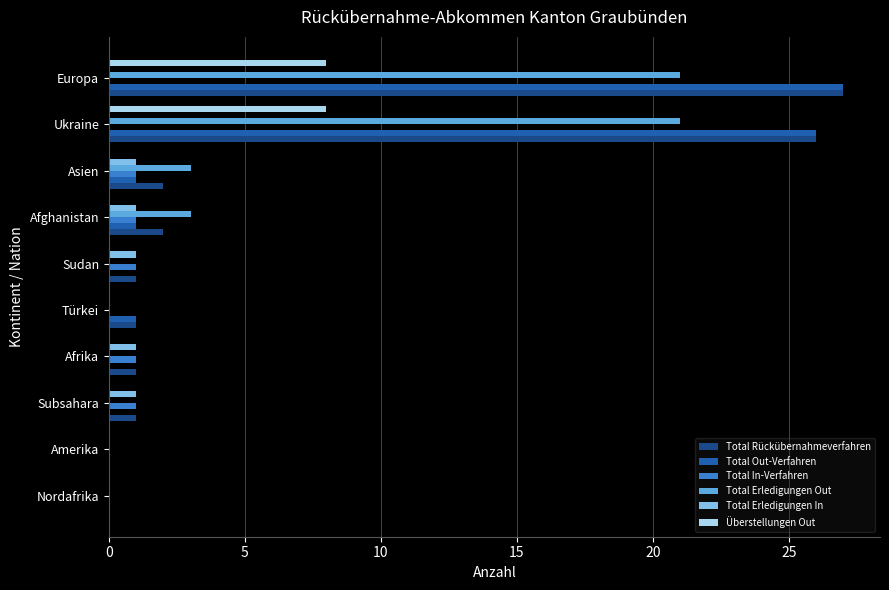

The value of Total Erledigungen Out at Subsahara is 0. True or false?

True